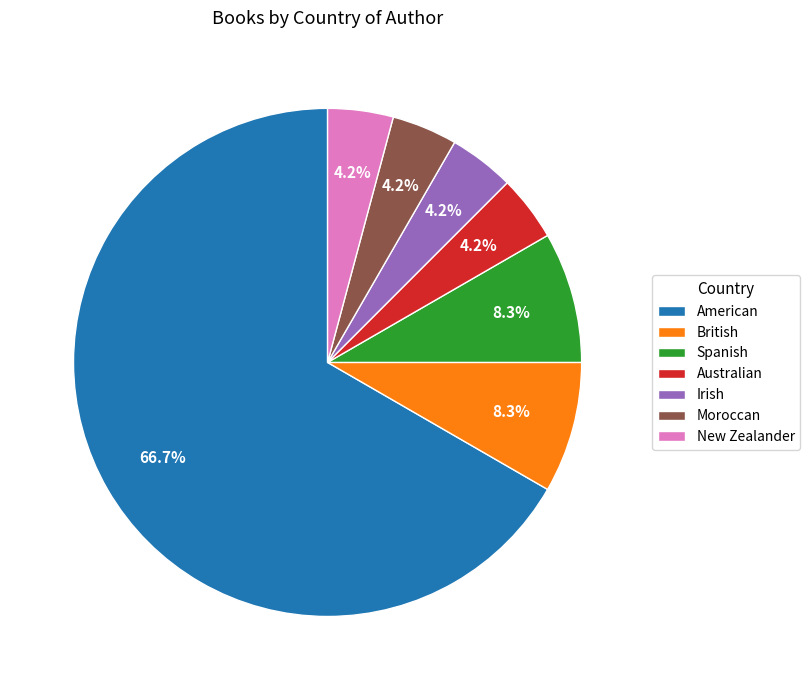

What percentage is the Australian slice, to the nearest percent?

4%